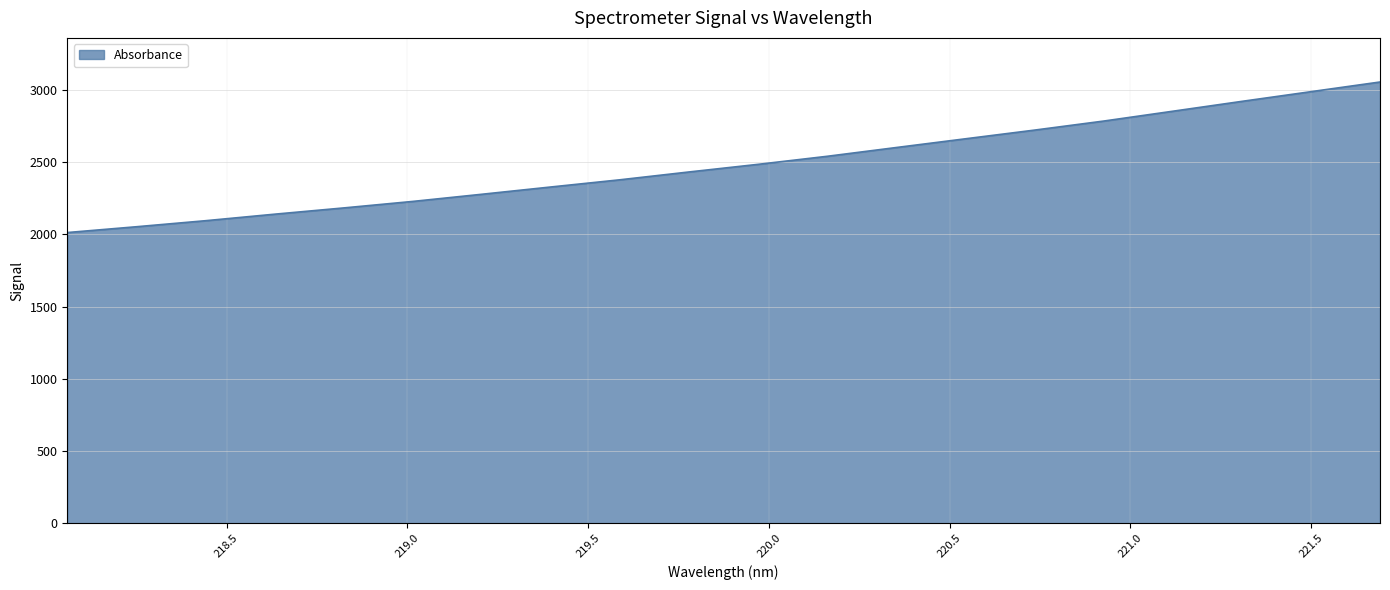

What is the greatest value displayed?

3056.2